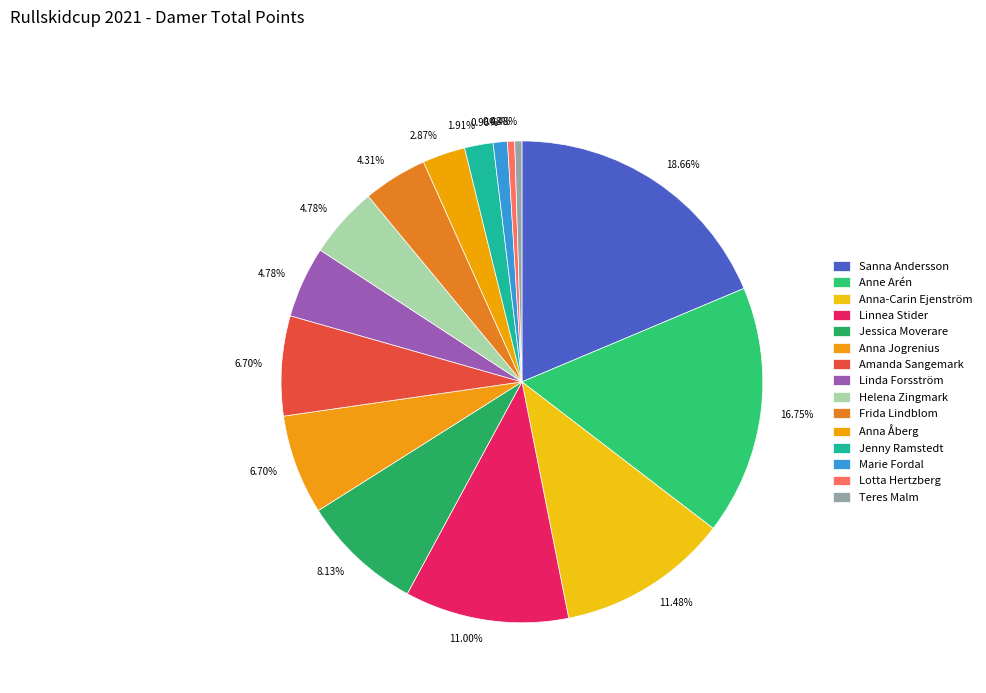

How many slices are in this pie chart?

15